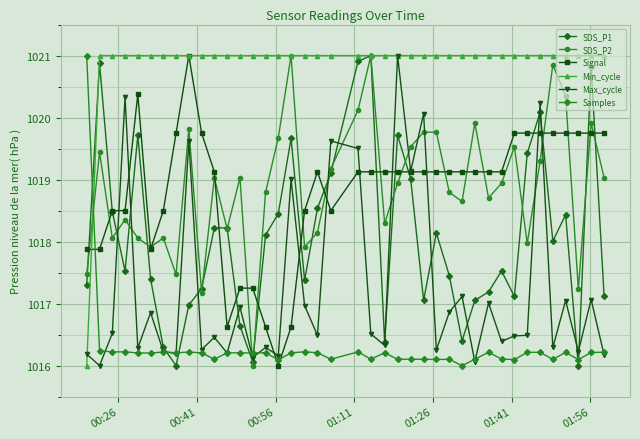

How many data points does each series have?

40